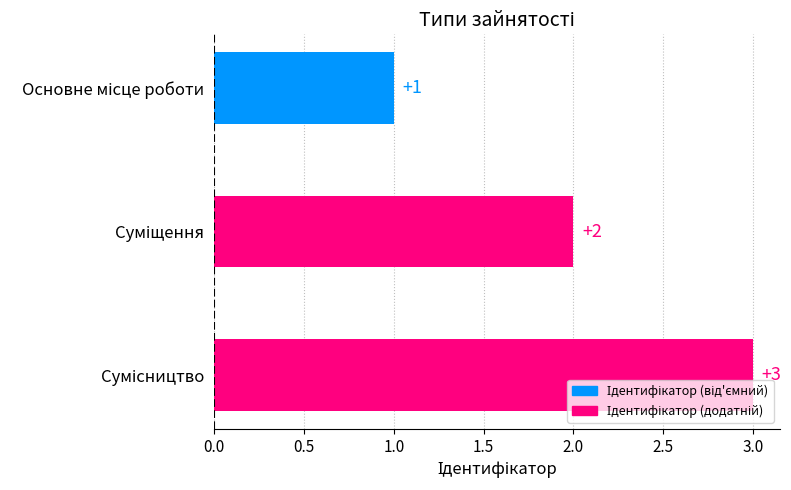

Are the bars horizontal?

Yes